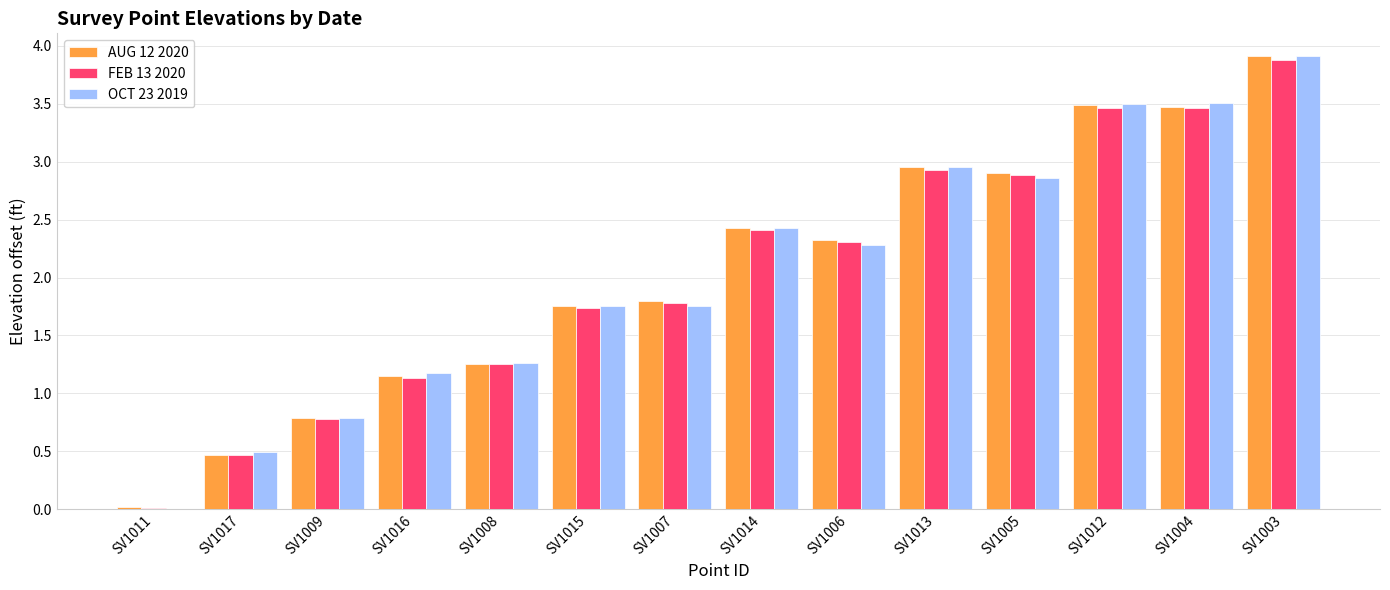

Are the bars grouped side by side (vs. stacked)?

Yes